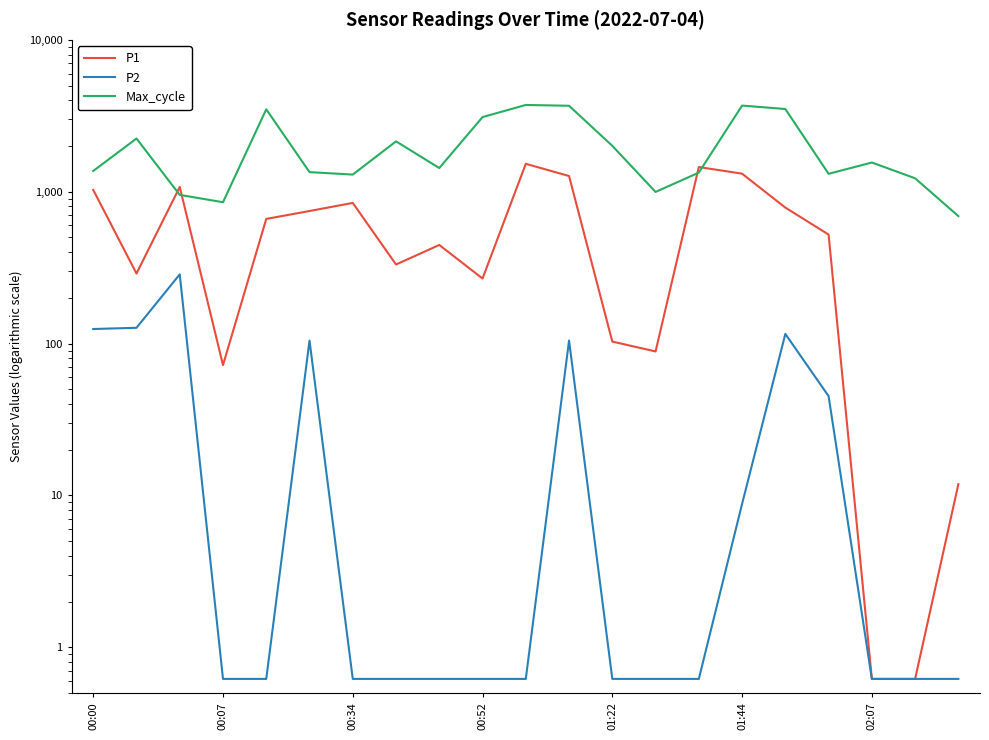

What is the highest value of the P2 series?

285.7